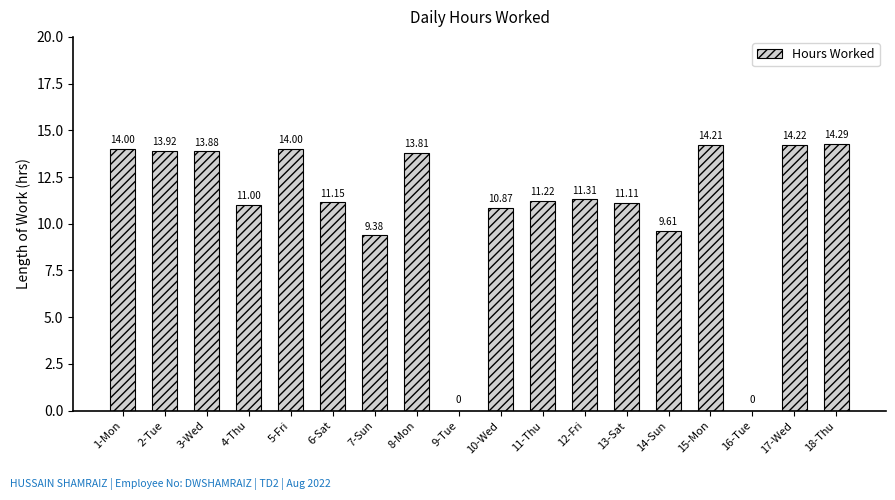

Reading left to right, what are all the values shown in this chart?

1-Mon=14.0	2-Tue=13.9	3-Wed=13.9	4-Thu=11.0	5-Fri=14.0	6-Sat=11.2	7-Sun=9.4	8-Mon=13.8	9-Tue=0.0	10-Wed=10.9	11-Thu=11.2	12-Fri=11.3	13-Sat=11.1	14-Sun=9.6	15-Mon=14.2	16-Tue=0.0	17-Wed=14.2	18-Thu=14.3